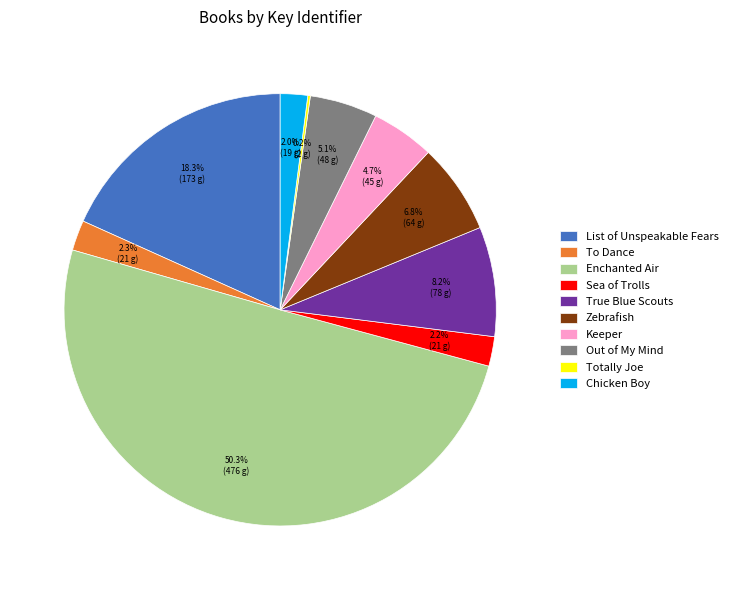

Which slice is the largest?

Enchanted Air